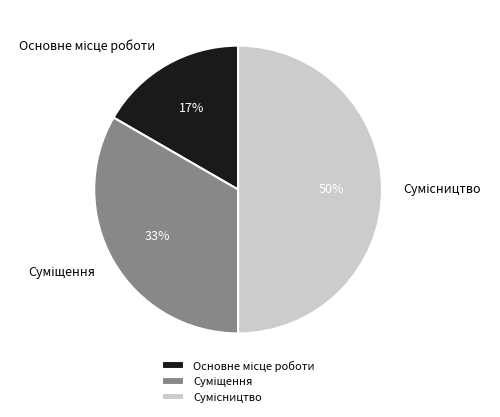

To the nearest percent, what is the average slice percentage?

33%